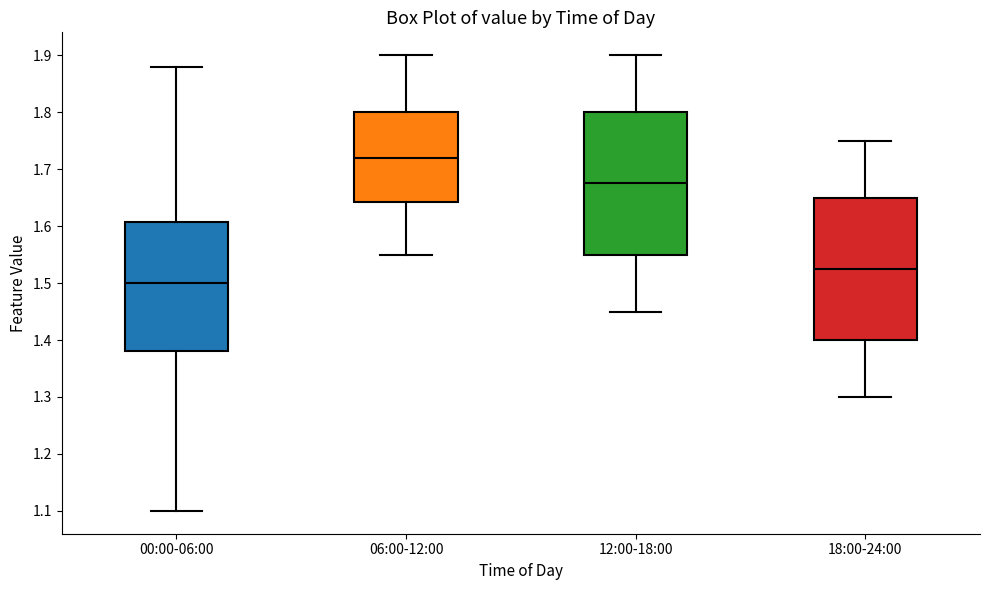

Reading left to right, read every box against the y-axis: the position of its median line, the range the box covers, and the ends of its whiskers. The values are not printed on the chart, so give them approximately, as read against the axis.

00:00-06:00: median 1.50, box 1.38 to 1.61, whiskers 1.10 to 1.88
06:00-12:00: median 1.72, box 1.64 to 1.80, whiskers 1.55 to 1.90
12:00-18:00: median 1.68, box 1.55 to 1.80, whiskers 1.45 to 1.90
18:00-24:00: median 1.53, box 1.40 to 1.65, whiskers 1.30 to 1.75